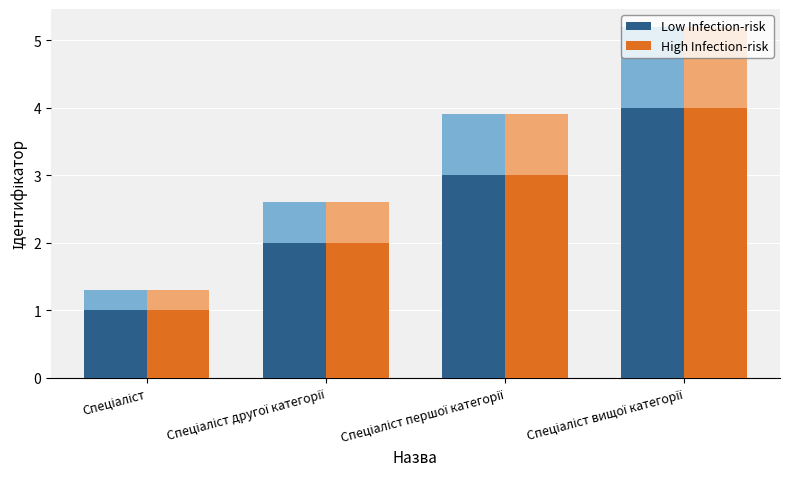

The High Infection-risk series shows 3 at Спеціаліст першої категорії. True or false?

True